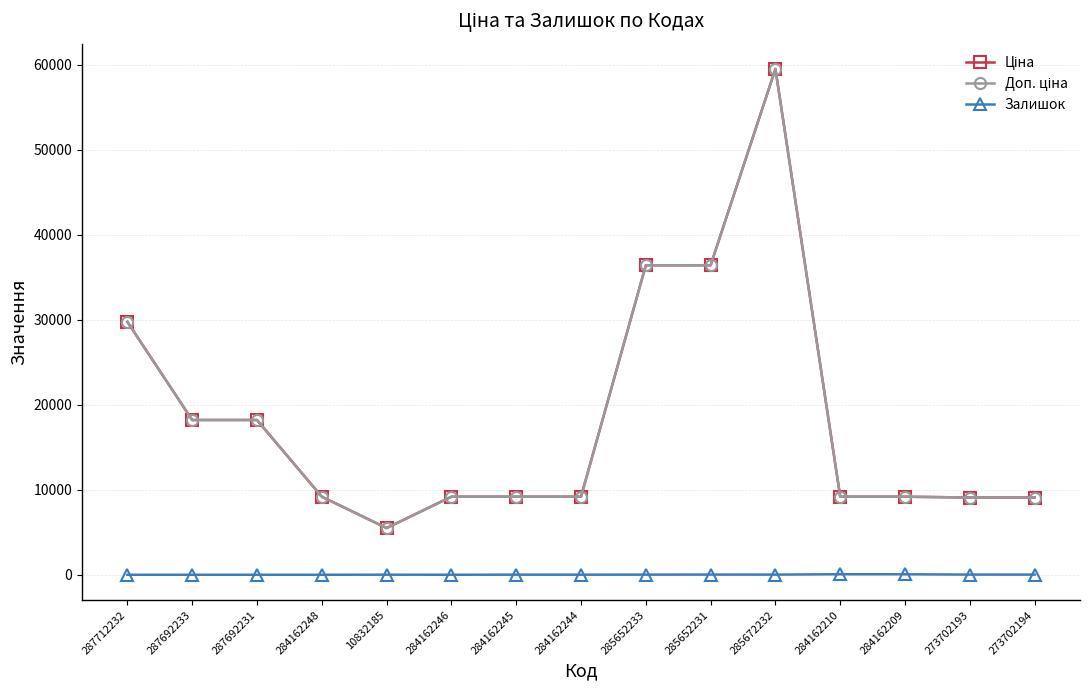

What is the minimum value for Ціна?

5497.3